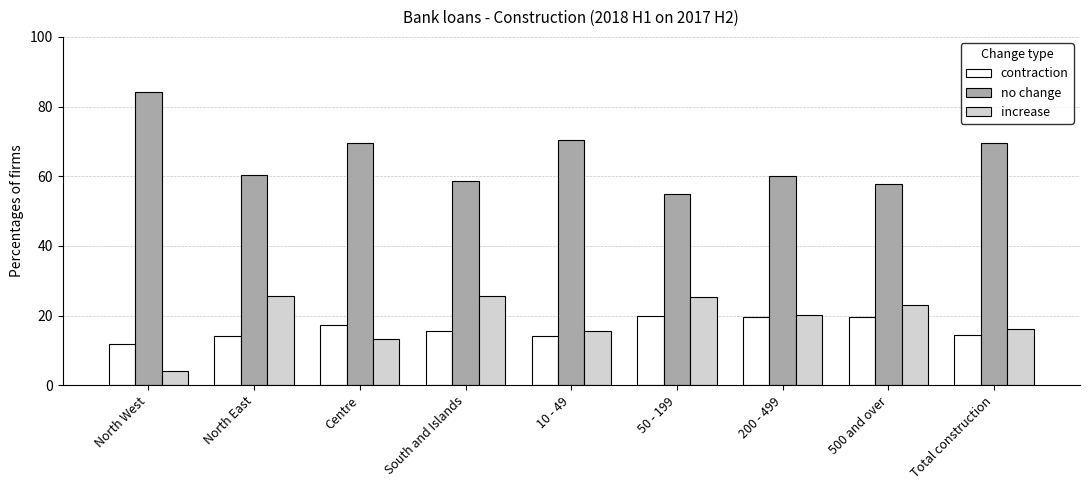

Which series has the largest total across all categories?

no change